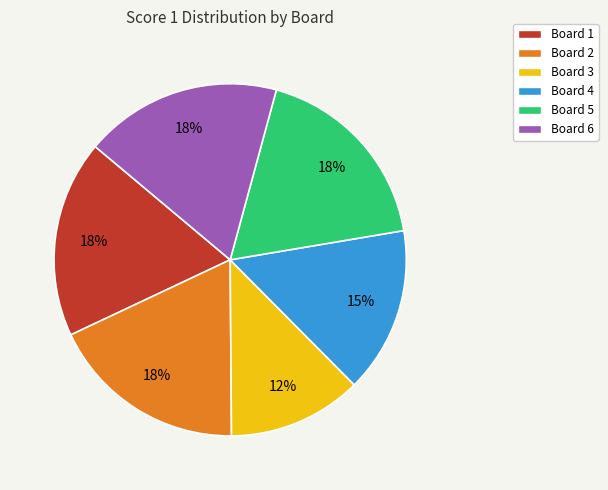

To the nearest percent, what percentage of the pie is Board 5?

18%